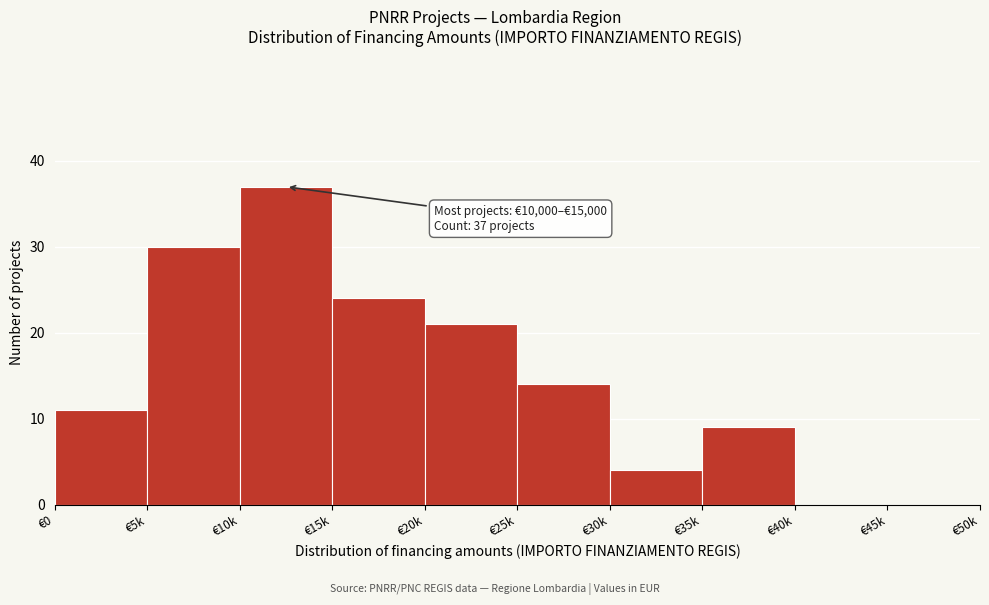

Reading left to right, transcribe all the data shown in this chart.

€0=11	€5k=30	€10k=37	€15k=24	€20k=21	€25k=14	€30k=4	€35k=9	€40k=0	€45k=0